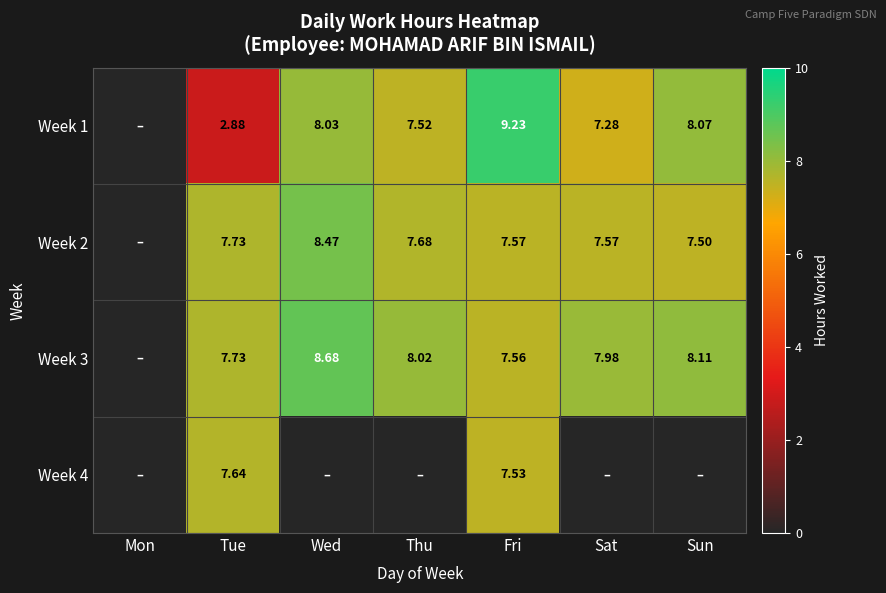

Is the value of Week 1 at Thu greater than the value of Week 2 at Tue?

No